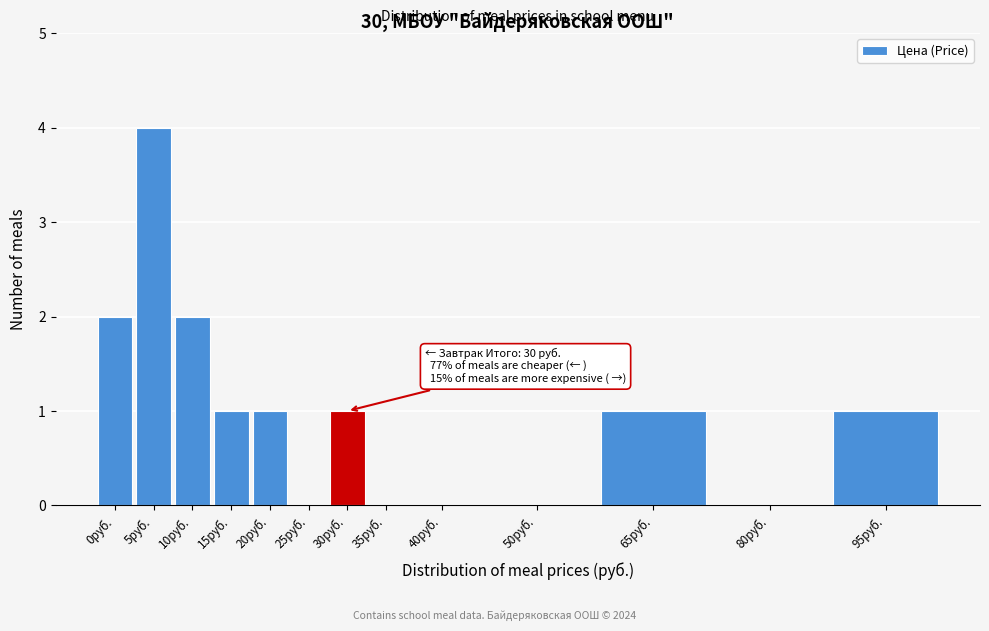

Reading left to right, extract all data points from this chart.

0руб.=2	5руб.=4	10руб.=2	15руб.=1	20руб.=1	25руб.=0	30руб.=1	35руб.=0	40руб.=0	50руб.=0	65руб.=1	80руб.=0	95руб.=1